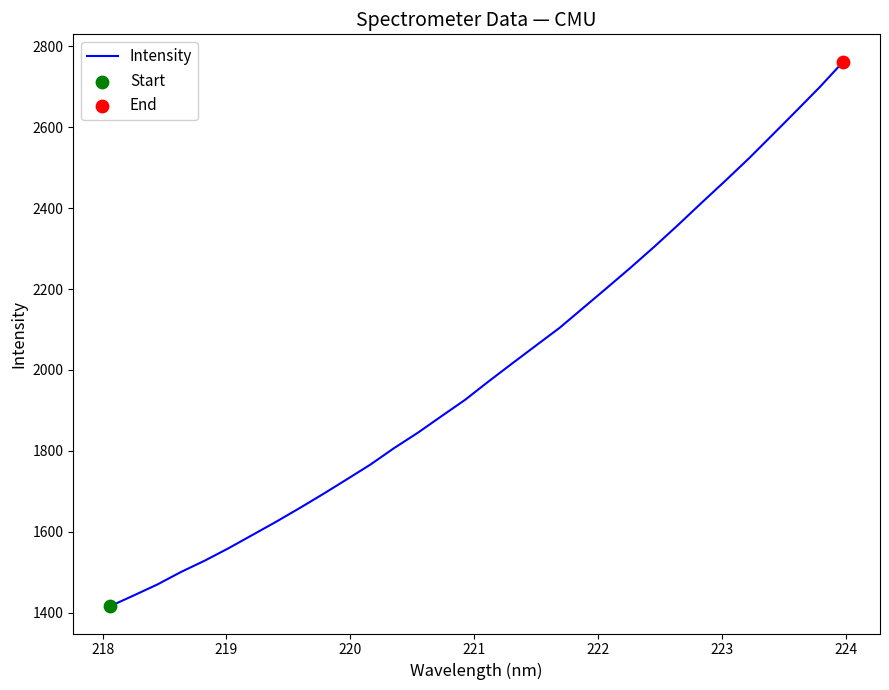

What is the minimum value shown in the chart?

1415.9